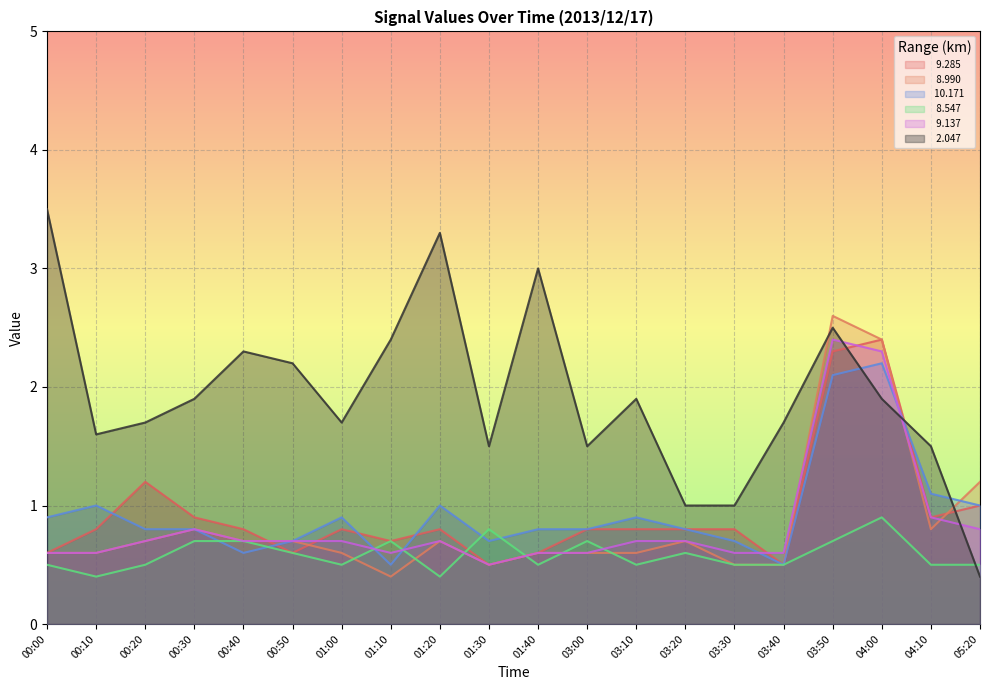

What is the sum of the   8.547 values at 05:20 and 03:00?

1.2